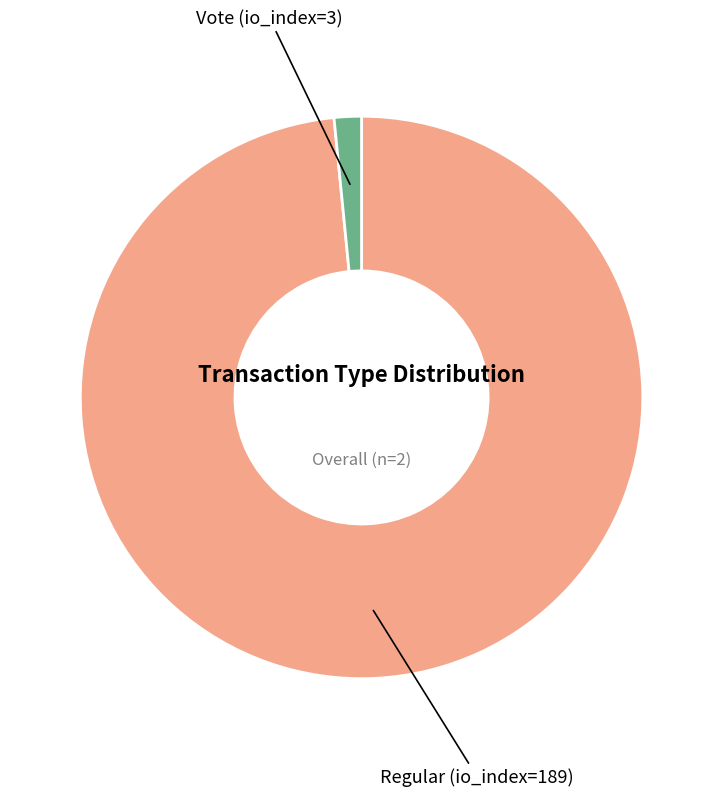

Is there a majority slice in this chart?

Yes